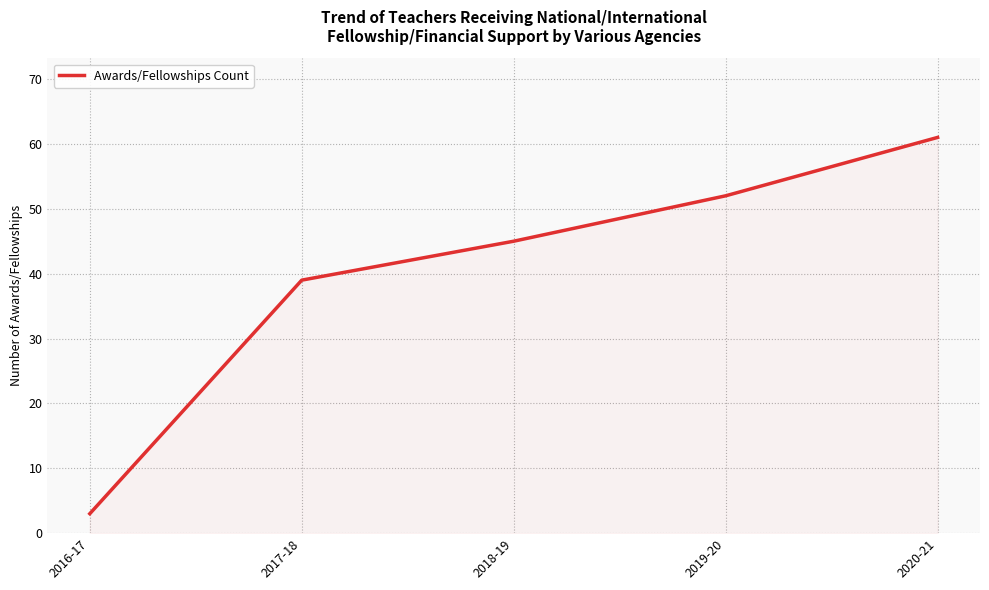

Is it true that the value at 2018-19 is 45?

True